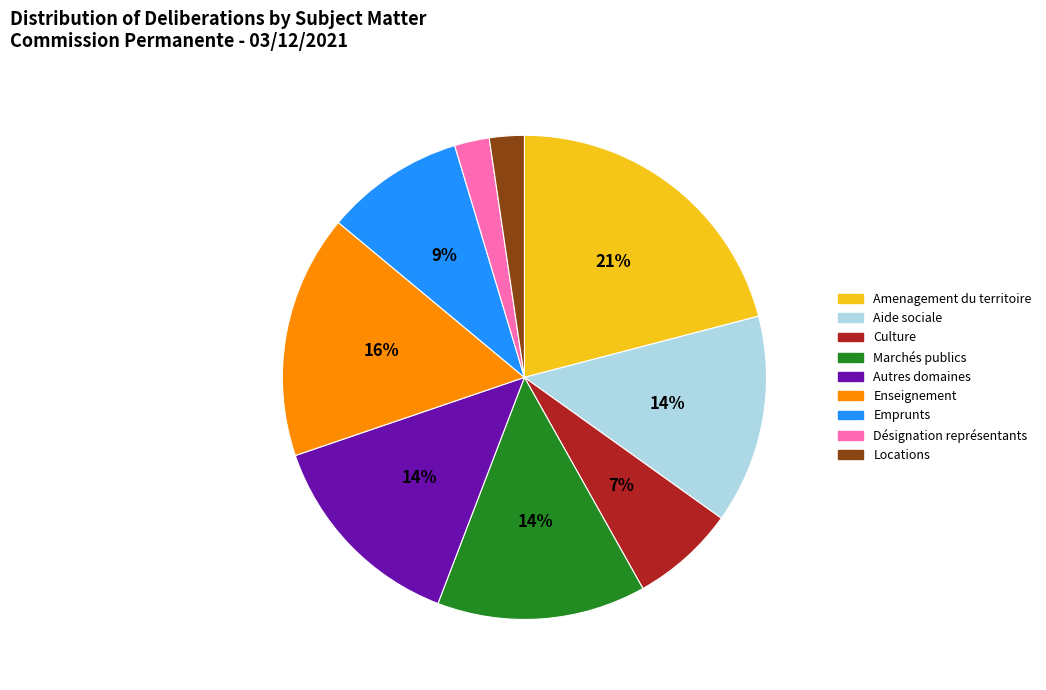

Is there any slice that represents more than half of the pie?

No